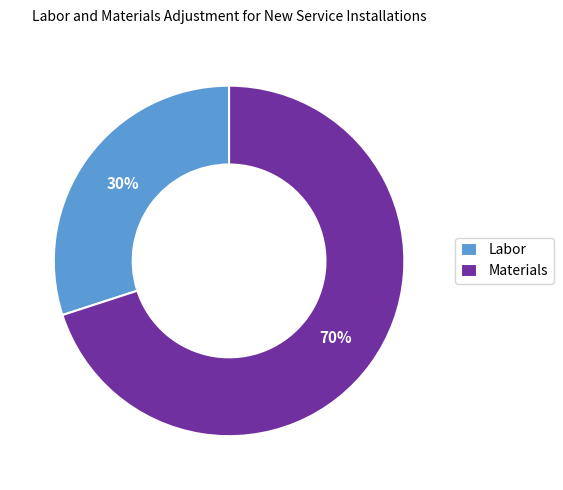

Does Materials represent more than half of the total?

Yes